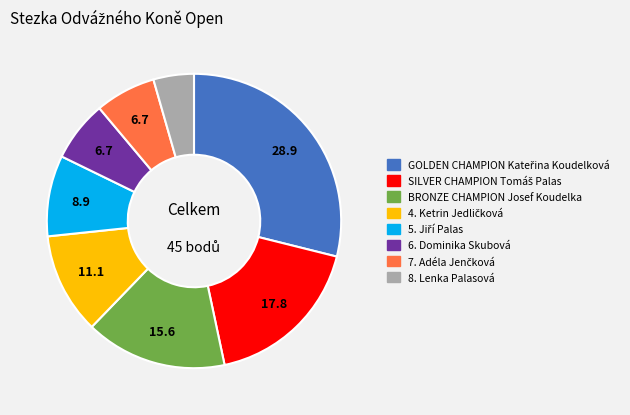

Which slice is the smallest?

8. Lenka Palasová